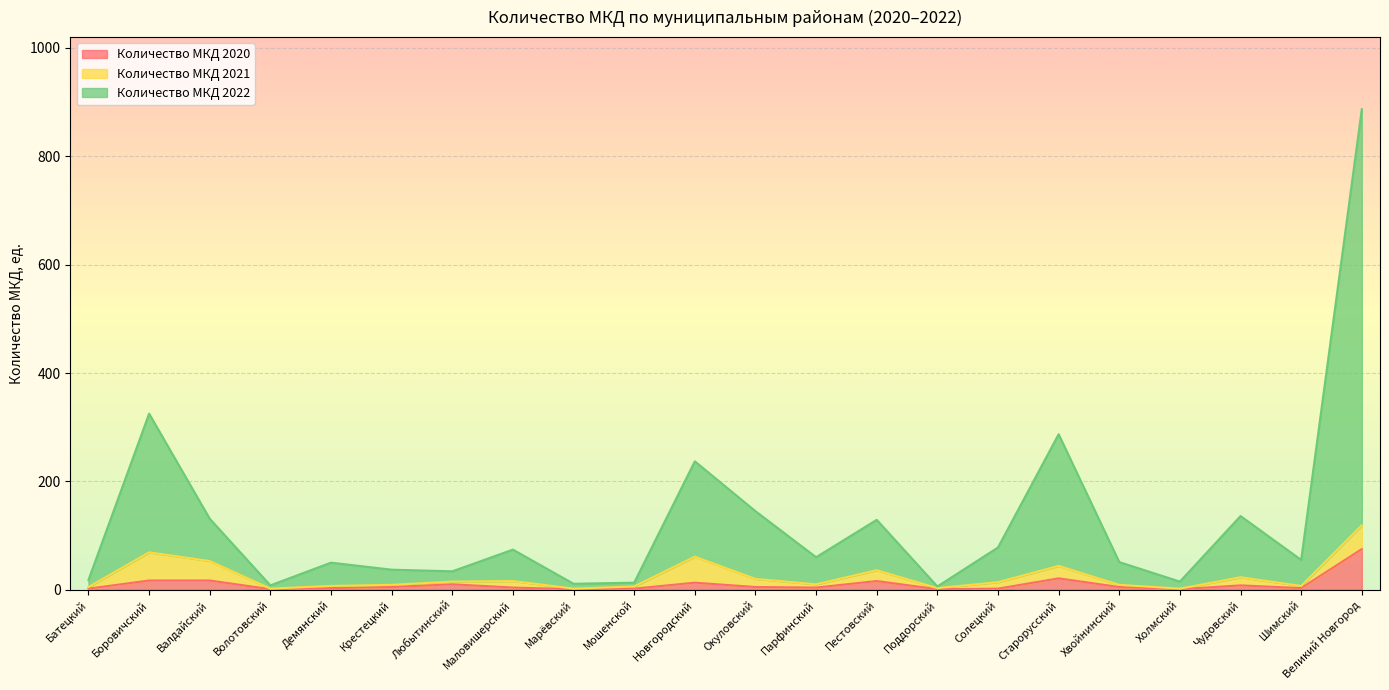

At which label is Количество МКД 2020 closest to 38?

Старорусский